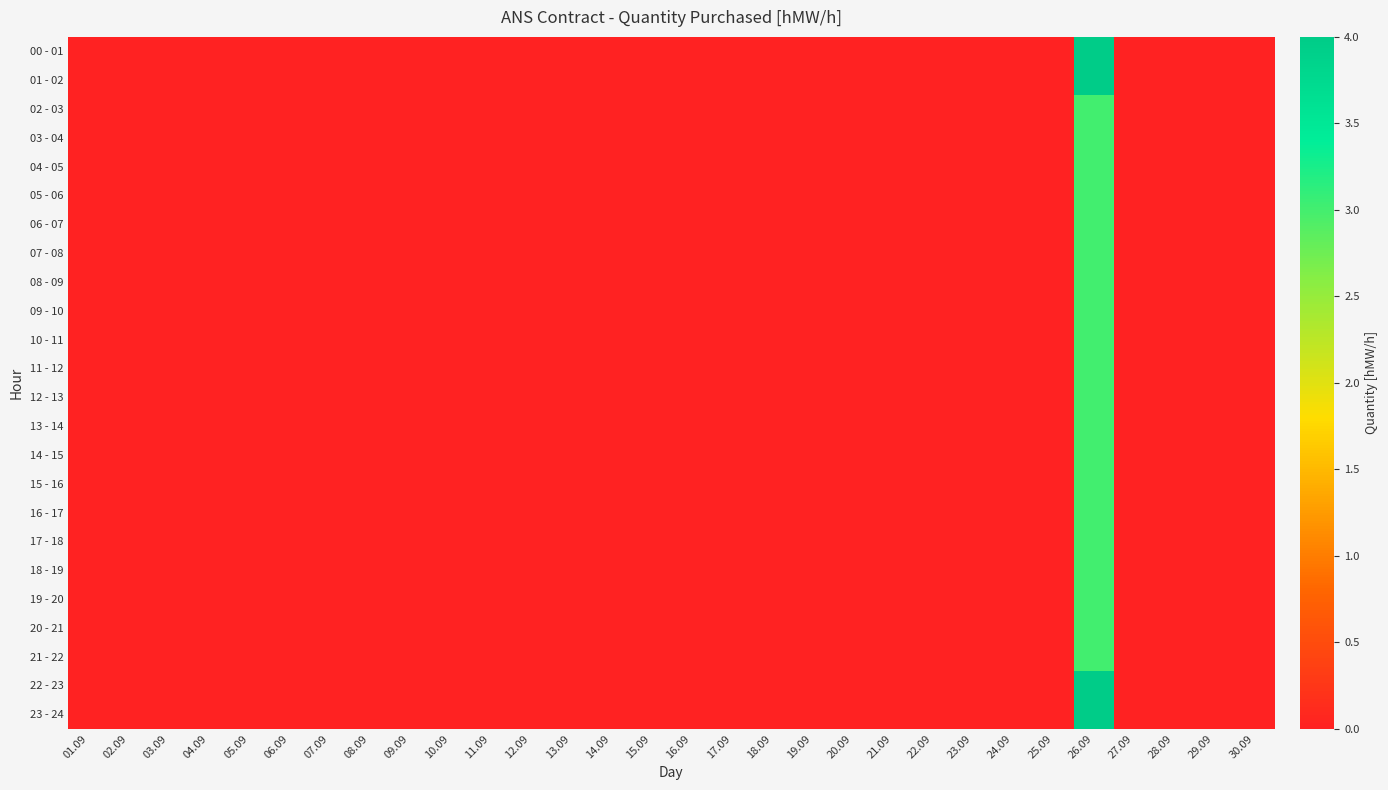

Reading right to left, extract all data points from this chart.

00 - 01: 30.09=0	29.09=0	28.09=0	27.09=0	26.09=4	25.09=0	24.09=0	23.09=0	22.09=0	21.09=0	20.09=0	19.09=0	18.09=0	17.09=0	16.09=0	15.09=0	14.09=0	13.09=0	12.09=0	11.09=0	10.09=0	09.09=0	08.09=0	07.09=0	06.09=0	05.09=0	04.09=0	03.09=0	02.09=0	01.09=0
01 - 02: 30.09=0	29.09=0	28.09=0	27.09=0	26.09=4	25.09=0	24.09=0	23.09=0	22.09=0	21.09=0	20.09=0	19.09=0	18.09=0	17.09=0	16.09=0	15.09=0	14.09=0	13.09=0	12.09=0	11.09=0	10.09=0	09.09=0	08.09=0	07.09=0	06.09=0	05.09=0	04.09=0	03.09=0	02.09=0	01.09=0
02 - 03: 30.09=0	29.09=0	28.09=0	27.09=0	26.09=3	25.09=0	24.09=0	23.09=0	22.09=0	21.09=0	20.09=0	19.09=0	18.09=0	17.09=0	16.09=0	15.09=0	14.09=0	13.09=0	12.09=0	11.09=0	10.09=0	09.09=0	08.09=0	07.09=0	06.09=0	05.09=0	04.09=0	03.09=0	02.09=0	01.09=0
03 - 04: 30.09=0	29.09=0	28.09=0	27.09=0	26.09=3	25.09=0	24.09=0	23.09=0	22.09=0	21.09=0	20.09=0	19.09=0	18.09=0	17.09=0	16.09=0	15.09=0	14.09=0	13.09=0	12.09=0	11.09=0	10.09=0	09.09=0	08.09=0	07.09=0	06.09=0	05.09=0	04.09=0	03.09=0	02.09=0	01.09=0
04 - 05: 30.09=0	29.09=0	28.09=0	27.09=0	26.09=3	25.09=0	24.09=0	23.09=0	22.09=0	21.09=0	20.09=0	19.09=0	18.09=0	17.09=0	16.09=0	15.09=0	14.09=0	13.09=0	12.09=0	11.09=0	10.09=0	09.09=0	08.09=0	07.09=0	06.09=0	05.09=0	04.09=0	03.09=0	02.09=0	01.09=0
05 - 06: 30.09=0	29.09=0	28.09=0	27.09=0	26.09=3	25.09=0	24.09=0	23.09=0	22.09=0	21.09=0	20.09=0	19.09=0	18.09=0	17.09=0	16.09=0	15.09=0	14.09=0	13.09=0	12.09=0	11.09=0	10.09=0	09.09=0	08.09=0	07.09=0	06.09=0	05.09=0	04.09=0	03.09=0	02.09=0	01.09=0
06 - 07: 30.09=0	29.09=0	28.09=0	27.09=0	26.09=3	25.09=0	24.09=0	23.09=0	22.09=0	21.09=0	20.09=0	19.09=0	18.09=0	17.09=0	16.09=0	15.09=0	14.09=0	13.09=0	12.09=0	11.09=0	10.09=0	09.09=0	08.09=0	07.09=0	06.09=0	05.09=0	04.09=0	03.09=0	02.09=0	01.09=0
07 - 08: 30.09=0	29.09=0	28.09=0	27.09=0	26.09=3	25.09=0	24.09=0	23.09=0	22.09=0	21.09=0	20.09=0	19.09=0	18.09=0	17.09=0	16.09=0	15.09=0	14.09=0	13.09=0	12.09=0	11.09=0	10.09=0	09.09=0	08.09=0	07.09=0	06.09=0	05.09=0	04.09=0	03.09=0	02.09=0	01.09=0
08 - 09: 30.09=0	29.09=0	28.09=0	27.09=0	26.09=3	25.09=0	24.09=0	23.09=0	22.09=0	21.09=0	20.09=0	19.09=0	18.09=0	17.09=0	16.09=0	15.09=0	14.09=0	13.09=0	12.09=0	11.09=0	10.09=0	09.09=0	08.09=0	07.09=0	06.09=0	05.09=0	04.09=0	03.09=0	02.09=0	01.09=0
09 - 10: 30.09=0	29.09=0	28.09=0	27.09=0	26.09=3	25.09=0	24.09=0	23.09=0	22.09=0	21.09=0	20.09=0	19.09=0	18.09=0	17.09=0	16.09=0	15.09=0	14.09=0	13.09=0	12.09=0	11.09=0	10.09=0	09.09=0	08.09=0	07.09=0	06.09=0	05.09=0	04.09=0	03.09=0	02.09=0	01.09=0
10 - 11: 30.09=0	29.09=0	28.09=0	27.09=0	26.09=3	25.09=0	24.09=0	23.09=0	22.09=0	21.09=0	20.09=0	19.09=0	18.09=0	17.09=0	16.09=0	15.09=0	14.09=0	13.09=0	12.09=0	11.09=0	10.09=0	09.09=0	08.09=0	07.09=0	06.09=0	05.09=0	04.09=0	03.09=0	02.09=0	01.09=0
11 - 12: 30.09=0	29.09=0	28.09=0	27.09=0	26.09=3	25.09=0	24.09=0	23.09=0	22.09=0	21.09=0	20.09=0	19.09=0	18.09=0	17.09=0	16.09=0	15.09=0	14.09=0	13.09=0	12.09=0	11.09=0	10.09=0	09.09=0	08.09=0	07.09=0	06.09=0	05.09=0	04.09=0	03.09=0	02.09=0	01.09=0
12 - 13: 30.09=0	29.09=0	28.09=0	27.09=0	26.09=3	25.09=0	24.09=0	23.09=0	22.09=0	21.09=0	20.09=0	19.09=0	18.09=0	17.09=0	16.09=0	15.09=0	14.09=0	13.09=0	12.09=0	11.09=0	10.09=0	09.09=0	08.09=0	07.09=0	06.09=0	05.09=0	04.09=0	03.09=0	02.09=0	01.09=0
13 - 14: 30.09=0	29.09=0	28.09=0	27.09=0	26.09=3	25.09=0	24.09=0	23.09=0	22.09=0	21.09=0	20.09=0	19.09=0	18.09=0	17.09=0	16.09=0	15.09=0	14.09=0	13.09=0	12.09=0	11.09=0	10.09=0	09.09=0	08.09=0	07.09=0	06.09=0	05.09=0	04.09=0	03.09=0	02.09=0	01.09=0
14 - 15: 30.09=0	29.09=0	28.09=0	27.09=0	26.09=3	25.09=0	24.09=0	23.09=0	22.09=0	21.09=0	20.09=0	19.09=0	18.09=0	17.09=0	16.09=0	15.09=0	14.09=0	13.09=0	12.09=0	11.09=0	10.09=0	09.09=0	08.09=0	07.09=0	06.09=0	05.09=0	04.09=0	03.09=0	02.09=0	01.09=0
15 - 16: 30.09=0	29.09=0	28.09=0	27.09=0	26.09=3	25.09=0	24.09=0	23.09=0	22.09=0	21.09=0	20.09=0	19.09=0	18.09=0	17.09=0	16.09=0	15.09=0	14.09=0	13.09=0	12.09=0	11.09=0	10.09=0	09.09=0	08.09=0	07.09=0	06.09=0	05.09=0	04.09=0	03.09=0	02.09=0	01.09=0
16 - 17: 30.09=0	29.09=0	28.09=0	27.09=0	26.09=3	25.09=0	24.09=0	23.09=0	22.09=0	21.09=0	20.09=0	19.09=0	18.09=0	17.09=0	16.09=0	15.09=0	14.09=0	13.09=0	12.09=0	11.09=0	10.09=0	09.09=0	08.09=0	07.09=0	06.09=0	05.09=0	04.09=0	03.09=0	02.09=0	01.09=0
17 - 18: 30.09=0	29.09=0	28.09=0	27.09=0	26.09=3	25.09=0	24.09=0	23.09=0	22.09=0	21.09=0	20.09=0	19.09=0	18.09=0	17.09=0	16.09=0	15.09=0	14.09=0	13.09=0	12.09=0	11.09=0	10.09=0	09.09=0	08.09=0	07.09=0	06.09=0	05.09=0	04.09=0	03.09=0	02.09=0	01.09=0
18 - 19: 30.09=0	29.09=0	28.09=0	27.09=0	26.09=3	25.09=0	24.09=0	23.09=0	22.09=0	21.09=0	20.09=0	19.09=0	18.09=0	17.09=0	16.09=0	15.09=0	14.09=0	13.09=0	12.09=0	11.09=0	10.09=0	09.09=0	08.09=0	07.09=0	06.09=0	05.09=0	04.09=0	03.09=0	02.09=0	01.09=0
19 - 20: 30.09=0	29.09=0	28.09=0	27.09=0	26.09=3	25.09=0	24.09=0	23.09=0	22.09=0	21.09=0	20.09=0	19.09=0	18.09=0	17.09=0	16.09=0	15.09=0	14.09=0	13.09=0	12.09=0	11.09=0	10.09=0	09.09=0	08.09=0	07.09=0	06.09=0	05.09=0	04.09=0	03.09=0	02.09=0	01.09=0
20 - 21: 30.09=0	29.09=0	28.09=0	27.09=0	26.09=3	25.09=0	24.09=0	23.09=0	22.09=0	21.09=0	20.09=0	19.09=0	18.09=0	17.09=0	16.09=0	15.09=0	14.09=0	13.09=0	12.09=0	11.09=0	10.09=0	09.09=0	08.09=0	07.09=0	06.09=0	05.09=0	04.09=0	03.09=0	02.09=0	01.09=0
21 - 22: 30.09=0	29.09=0	28.09=0	27.09=0	26.09=3	25.09=0	24.09=0	23.09=0	22.09=0	21.09=0	20.09=0	19.09=0	18.09=0	17.09=0	16.09=0	15.09=0	14.09=0	13.09=0	12.09=0	11.09=0	10.09=0	09.09=0	08.09=0	07.09=0	06.09=0	05.09=0	04.09=0	03.09=0	02.09=0	01.09=0
22 - 23: 30.09=0	29.09=0	28.09=0	27.09=0	26.09=4	25.09=0	24.09=0	23.09=0	22.09=0	21.09=0	20.09=0	19.09=0	18.09=0	17.09=0	16.09=0	15.09=0	14.09=0	13.09=0	12.09=0	11.09=0	10.09=0	09.09=0	08.09=0	07.09=0	06.09=0	05.09=0	04.09=0	03.09=0	02.09=0	01.09=0
23 - 24: 30.09=0	29.09=0	28.09=0	27.09=0	26.09=4	25.09=0	24.09=0	23.09=0	22.09=0	21.09=0	20.09=0	19.09=0	18.09=0	17.09=0	16.09=0	15.09=0	14.09=0	13.09=0	12.09=0	11.09=0	10.09=0	09.09=0	08.09=0	07.09=0	06.09=0	05.09=0	04.09=0	03.09=0	02.09=0	01.09=0